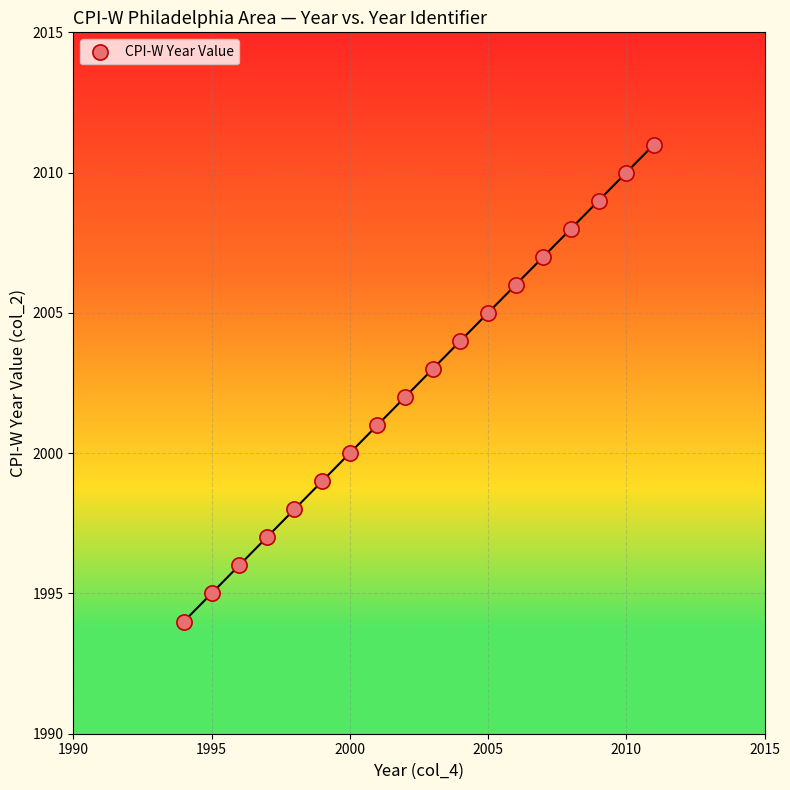

What is the range of Y values (max minus min)?

17